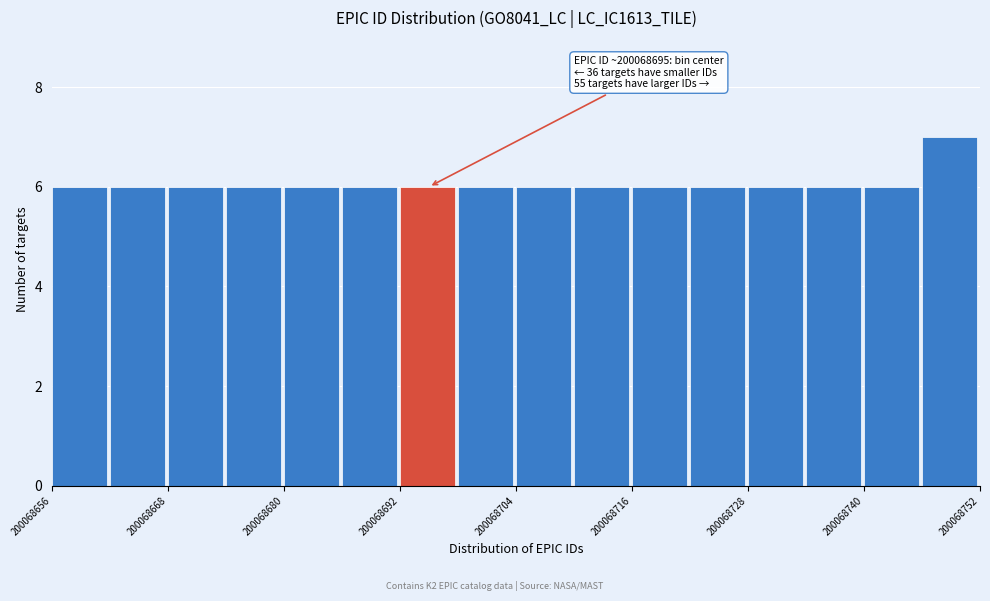

Read against the x-axis, roughly where is the centre of the tallest bar?

200068748